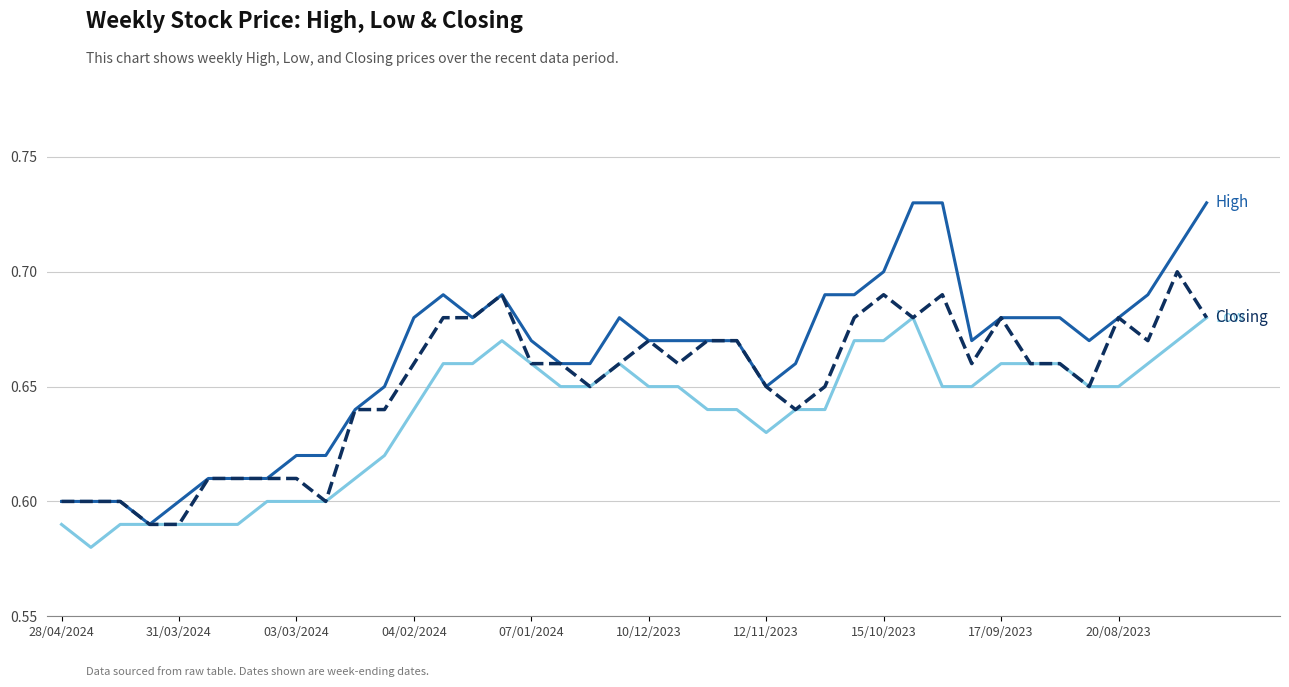

Does the chart have visible grid lines?

Yes